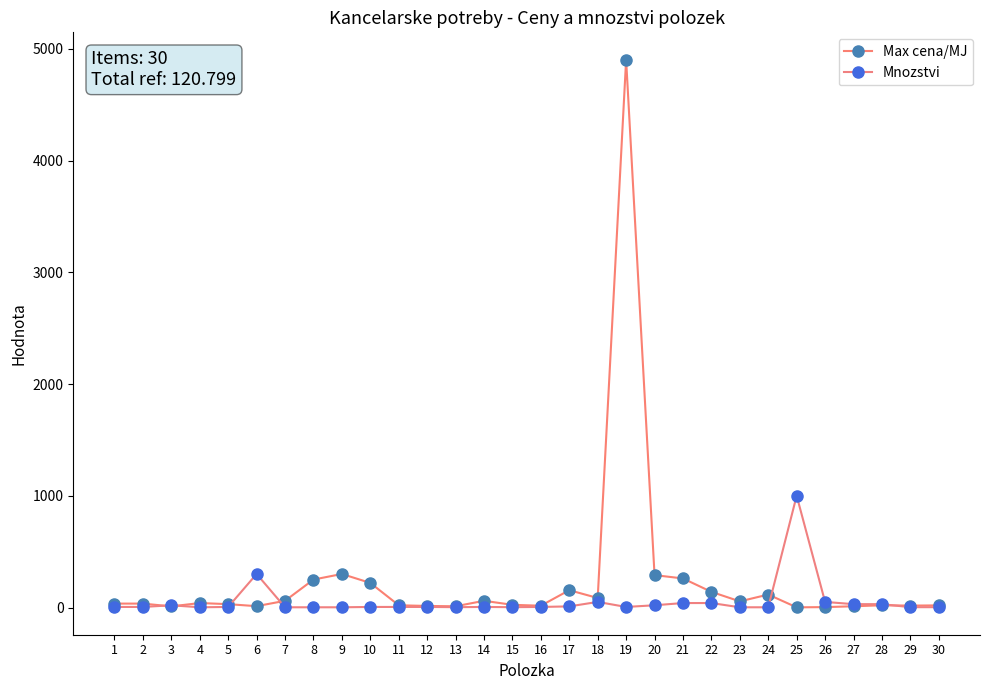

What are all the series names shown in the legend?

Max cena/MJ, Mnozstvi